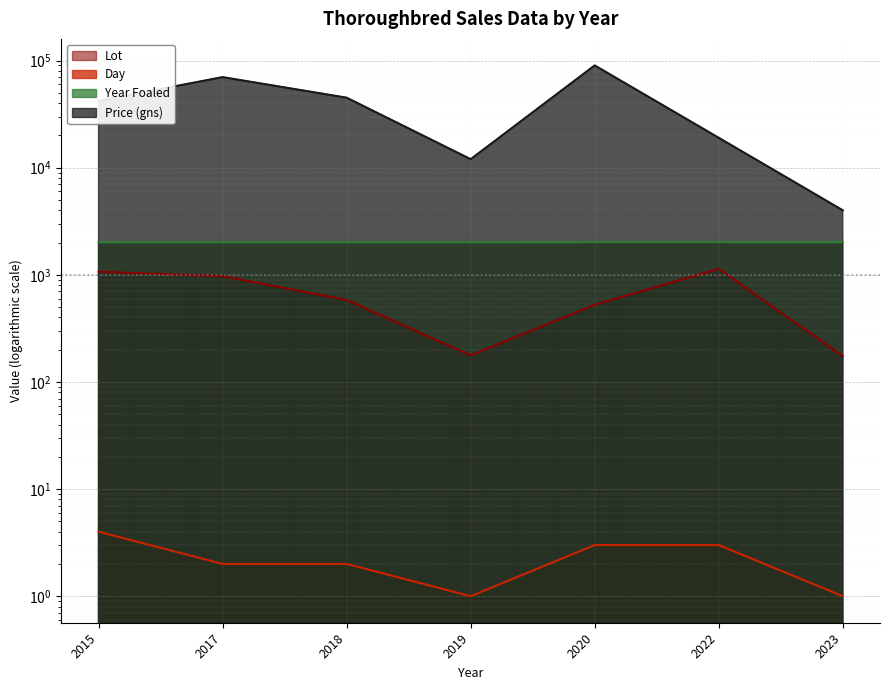

What is the maximum value for Price (gns)?

90000